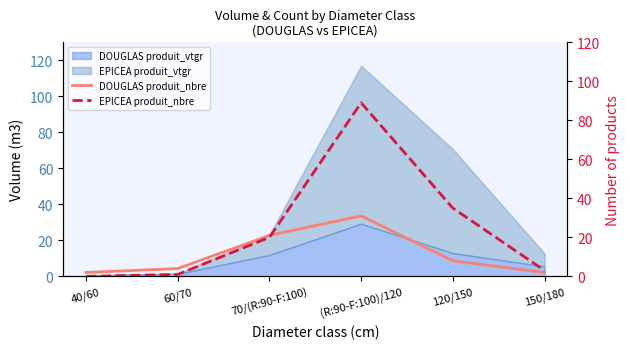

Which has a higher value, 150/180 or 70/(R:90-F:100)?

70/(R:90-F:100)